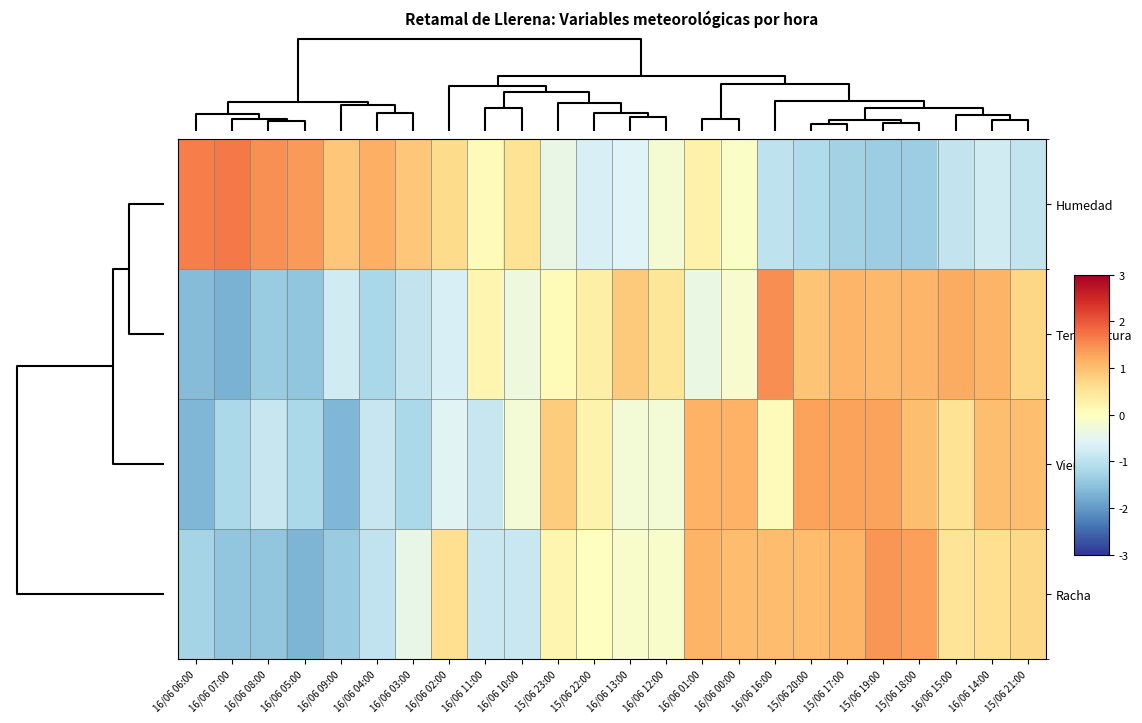

Rank the series by their maximum value, from highest to lowest.

Humedad, Temperatura, Racha, Viento